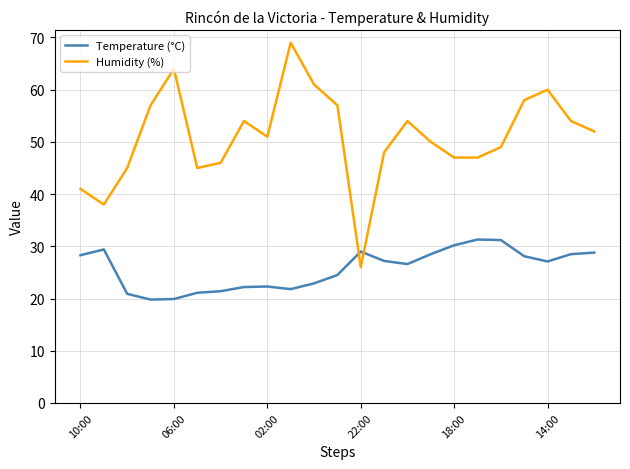

What is the greatest value displayed?

69.0